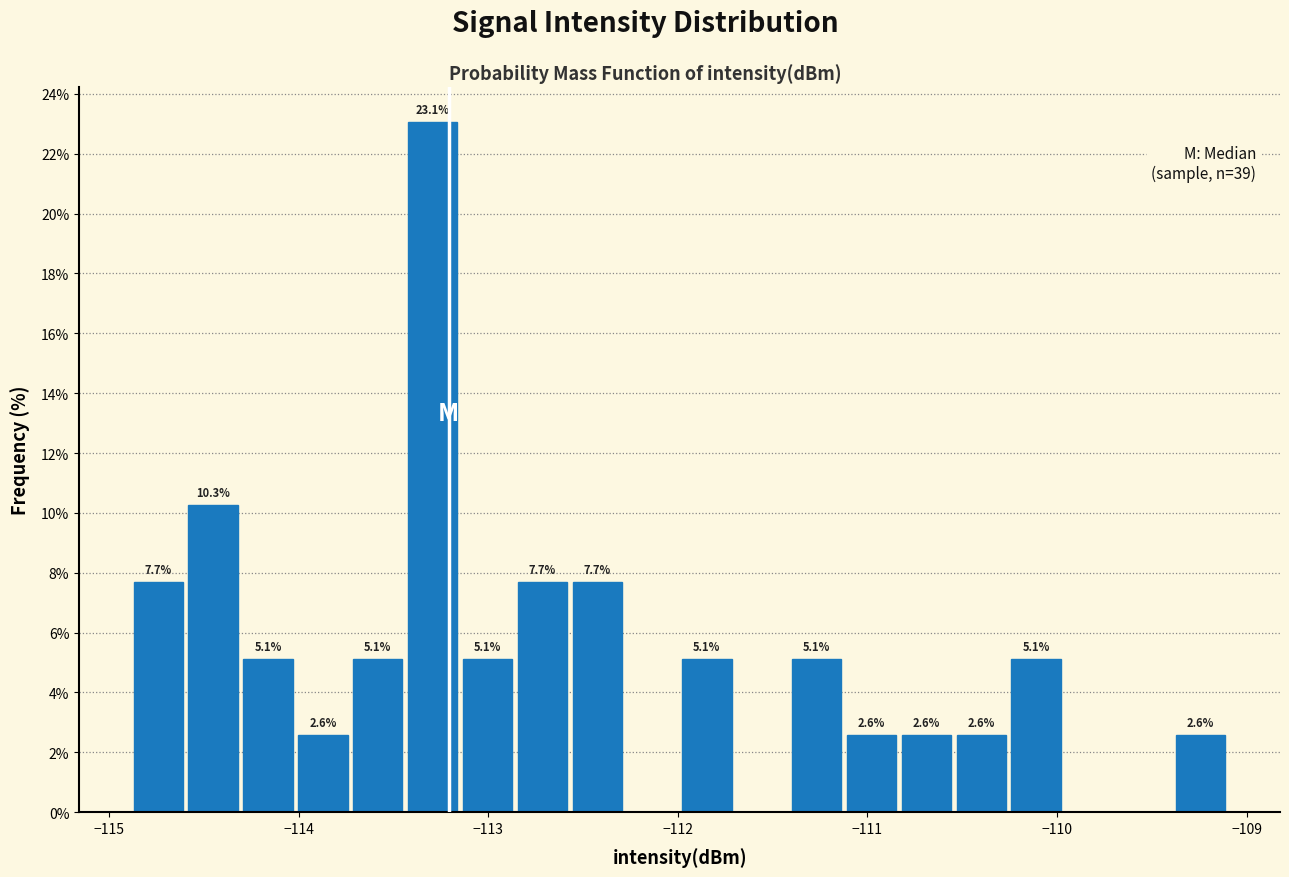

Around what value on the x-axis is the tallest bar? Give the approximate position of its centre, as read against the axis.

-113.3